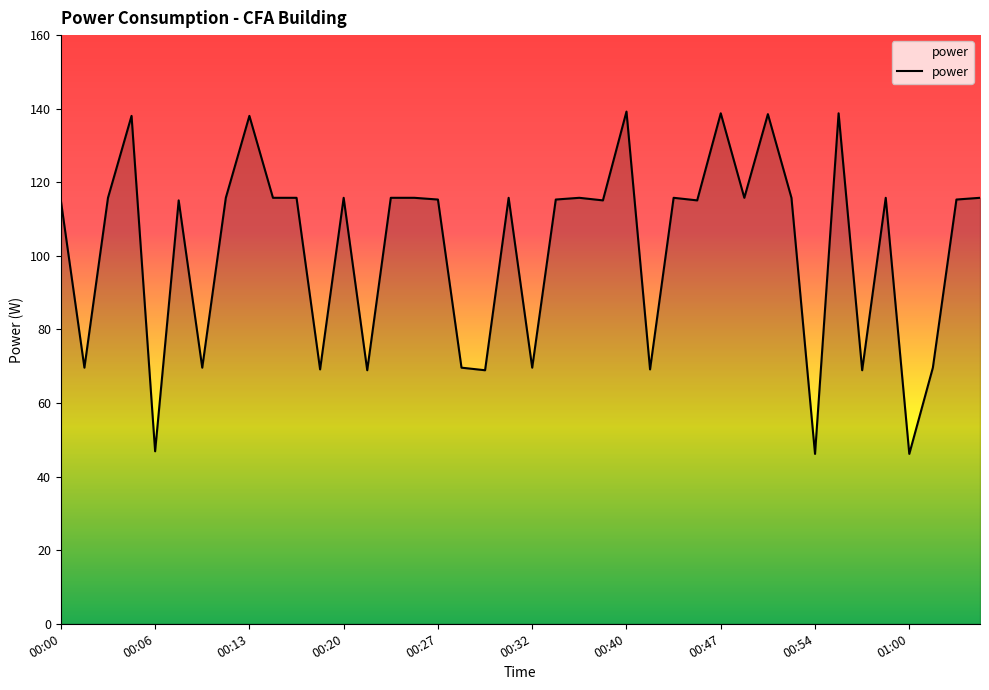

What is the maximum value shown in the chart?

139.2